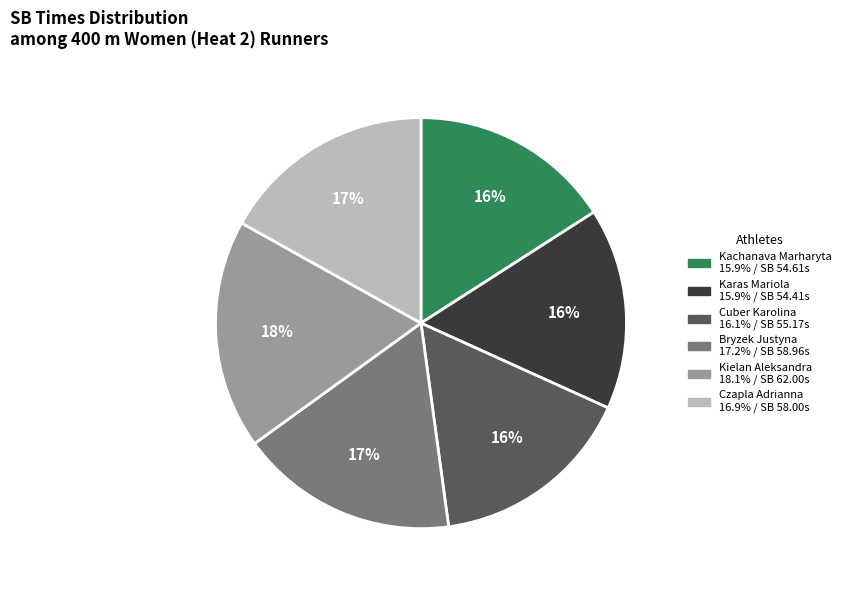

Count the number of slices in the pie.

6